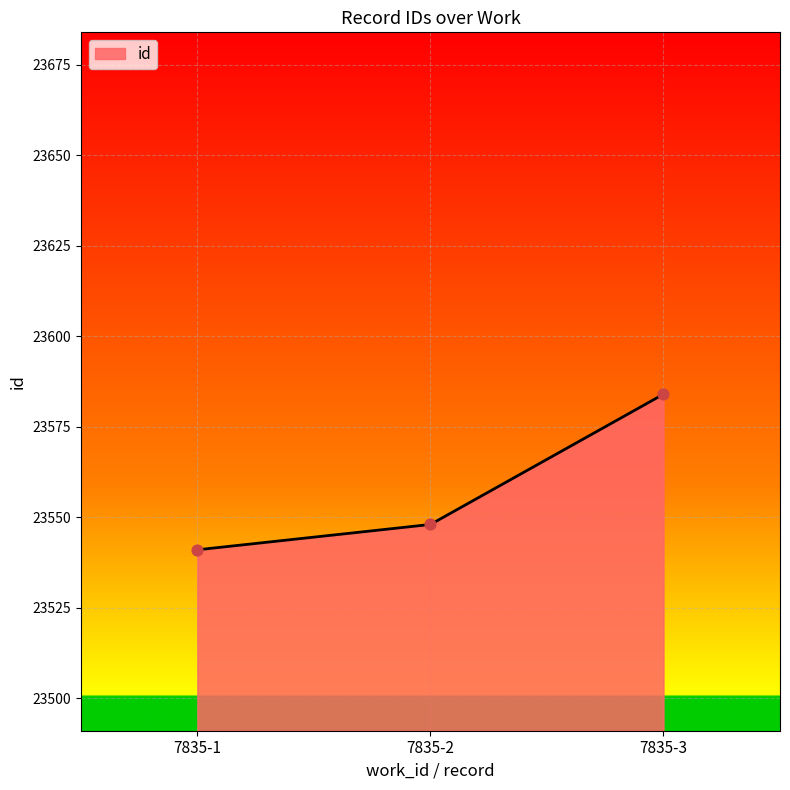

What is the ratio of the value at 7835-2 to the value at 7835-3?

1.0